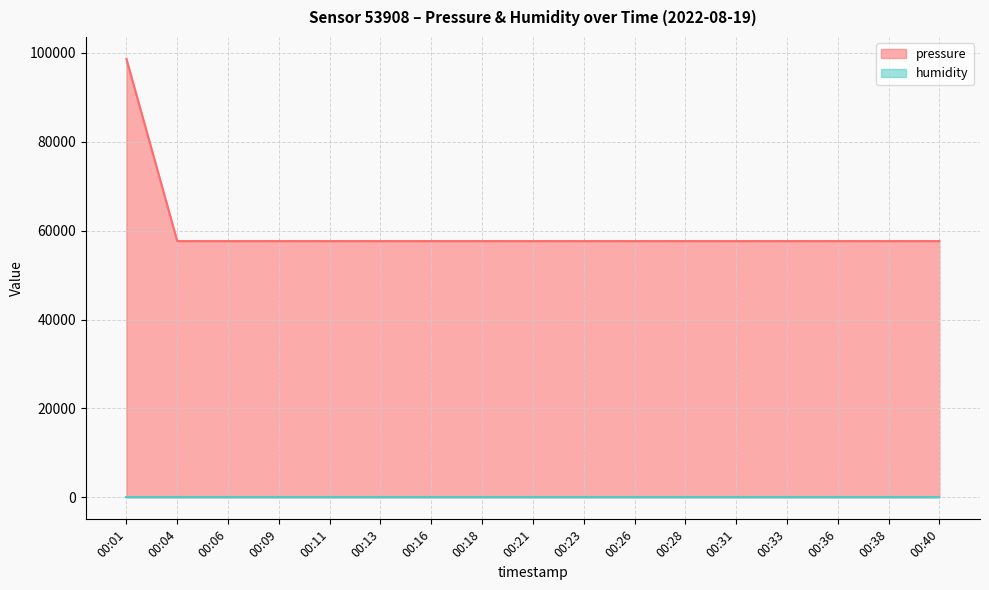

Rank the categories by value from highest to lowest.

00:01, 00:04, 00:06, 00:09, 00:11, 00:13, 00:16, 00:18, 00:21, 00:23, 00:26, 00:28, 00:31, 00:33, 00:36, 00:38, 00:40